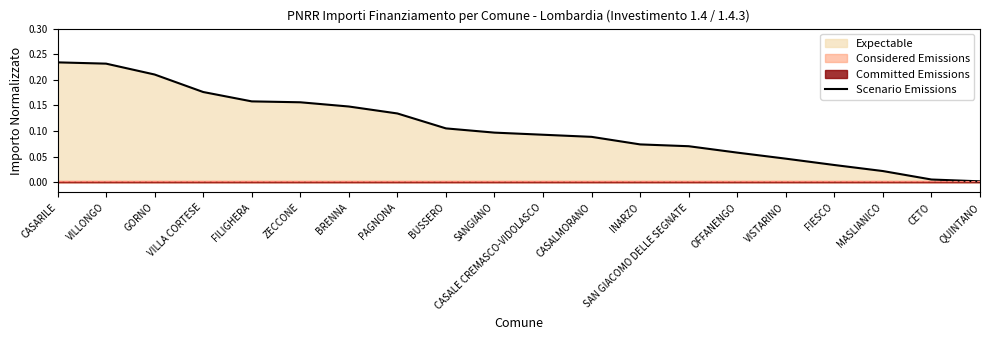

What is the label of the 2nd point from the left?

VILLONGO